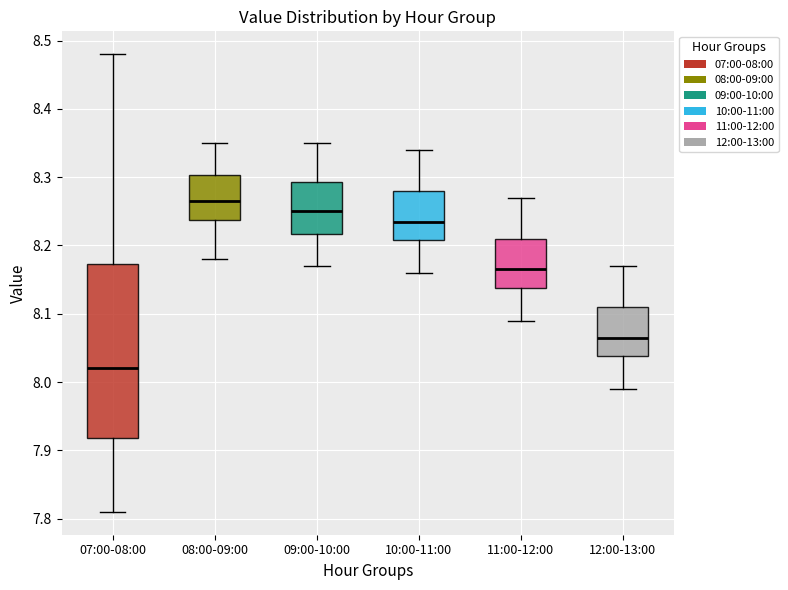

Reading left to right, transcribe this box plot: for each box, give where its median line is, the range the box spans, and where its two whiskers end, as read against the y-axis. The values are not printed on the chart, so give them approximately, as read against the axis.

07:00-08:00: median 8.02, box 7.92 to 8.17, whiskers 7.81 to 8.48
08:00-09:00: median 8.27, box 8.24 to 8.30, whiskers 8.18 to 8.35
09:00-10:00: median 8.25, box 8.22 to 8.29, whiskers 8.17 to 8.35
10:00-11:00: median 8.24, box 8.21 to 8.28, whiskers 8.16 to 8.34
11:00-12:00: median 8.17, box 8.14 to 8.21, whiskers 8.09 to 8.27
12:00-13:00: median 8.07, box 8.04 to 8.11, whiskers 7.99 to 8.17